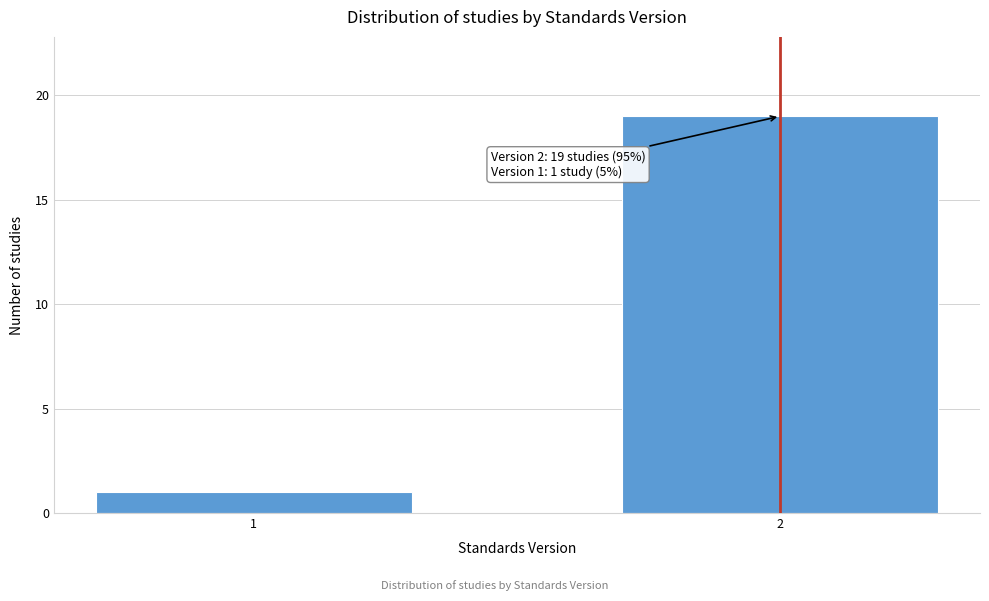

Reading left to right, list all the values displayed in this chart.

1=1	2=19